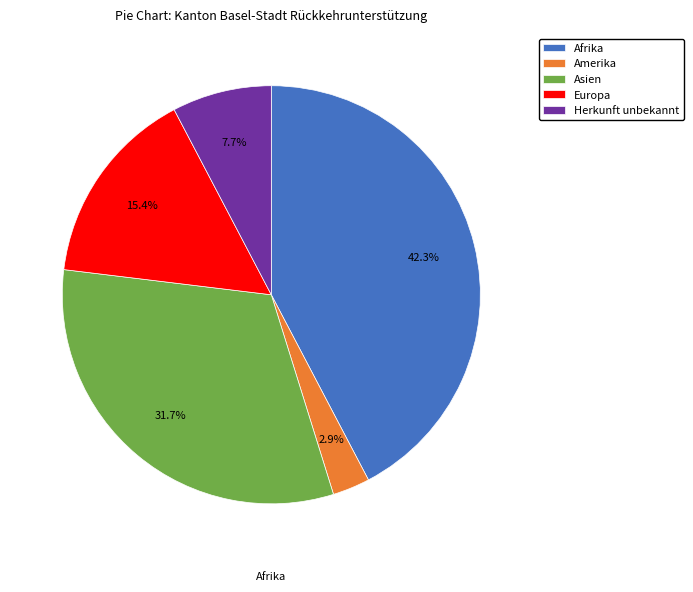

To the nearest percent, what is the difference between the Europa and Herkunft unbekannt slice percentages?

8%